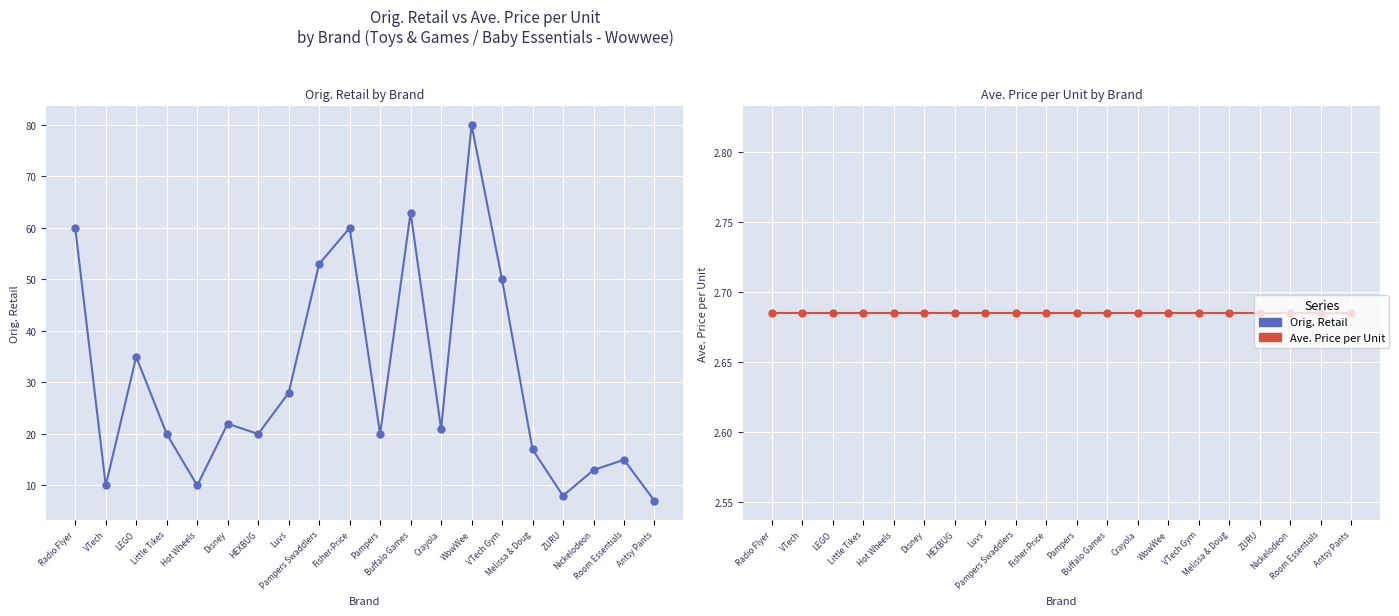

At which label does Orig. Retail reach its minimum?

Antsy Pants